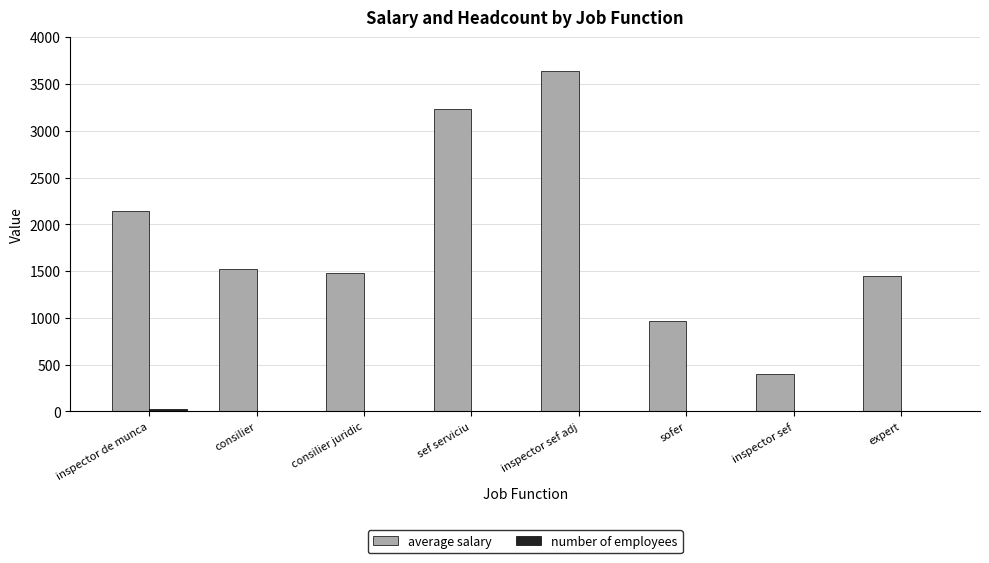

Which series changed the most between consilier juridic and inspector sef?

average salary